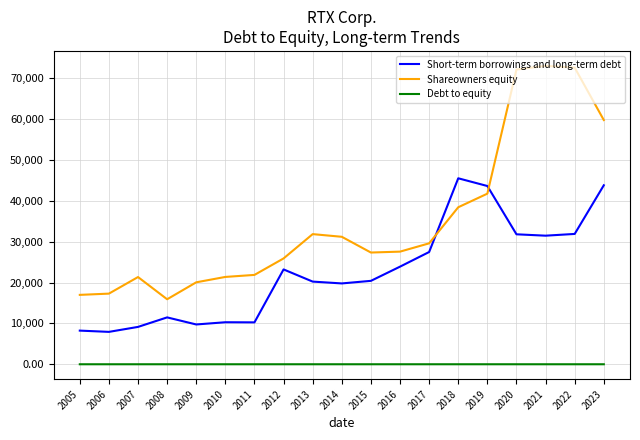

List the series in order of their peak value, highest first.

Shareowners equity, Short-term borrowings and long-term debt, Debt to equity